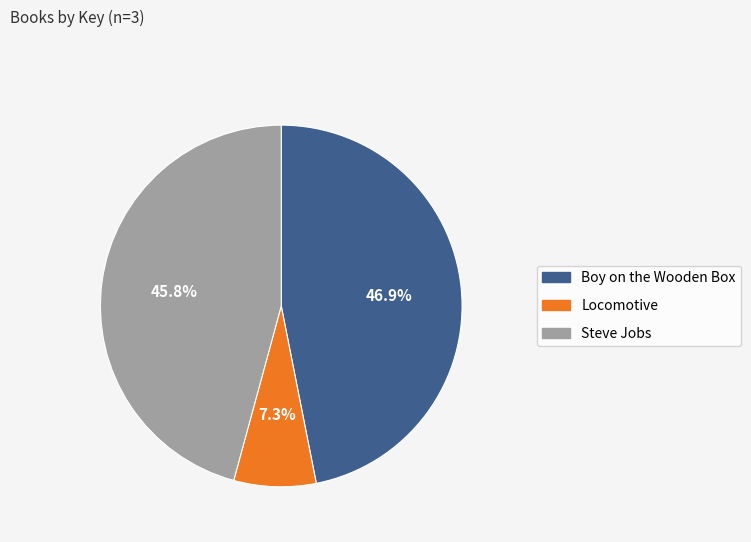

Which slice is the smallest?

Locomotive